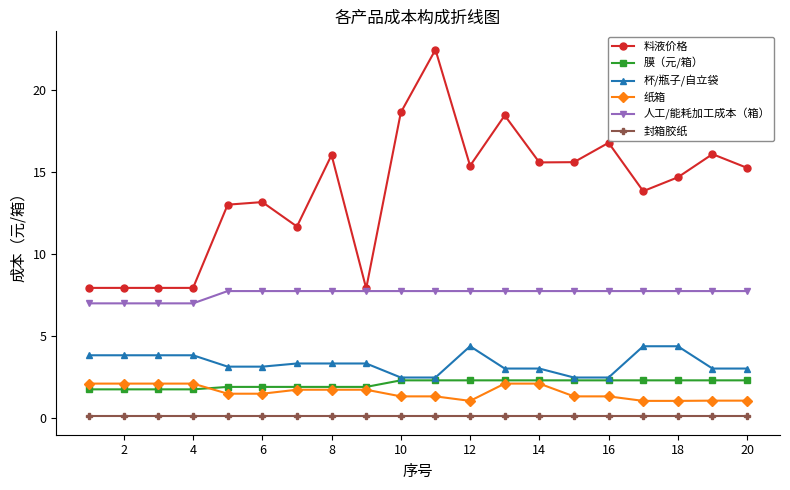

Which series has the largest total across all categories?

料液价格